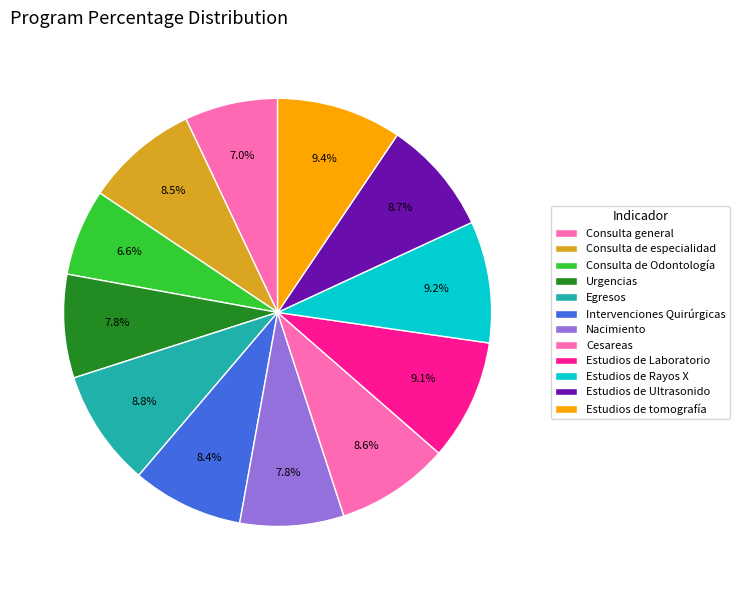

Is there any slice that represents more than half of the pie?

No